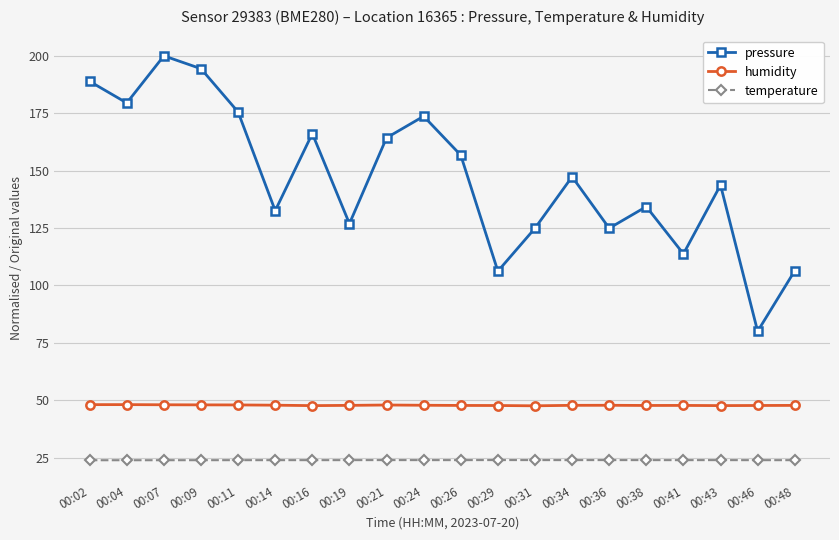

What are all the series names shown in the legend?

pressure, humidity, temperature